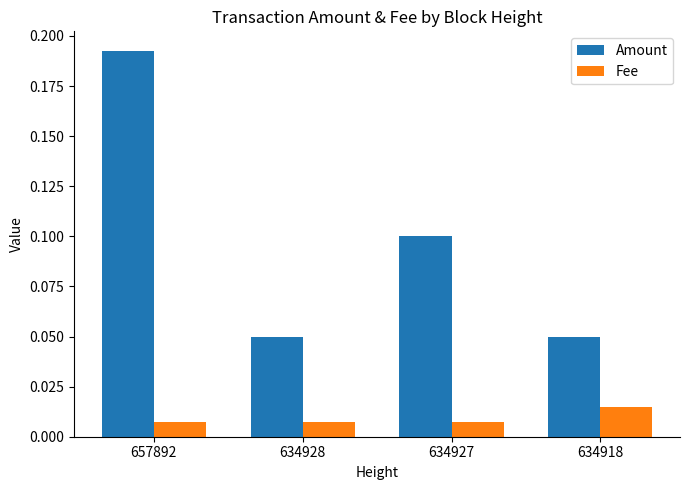

Is it true that Amount equals 0.0 at 634918?

False